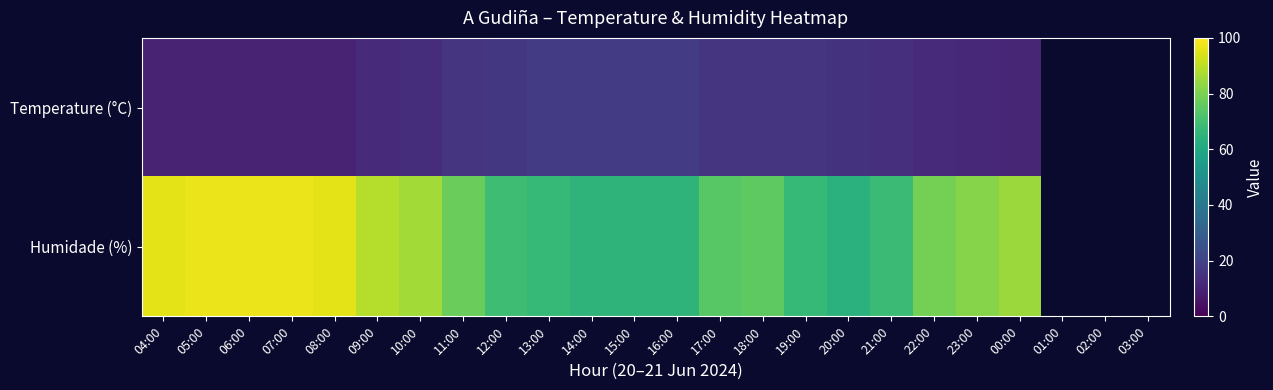

How many distinct data groups are displayed?

2